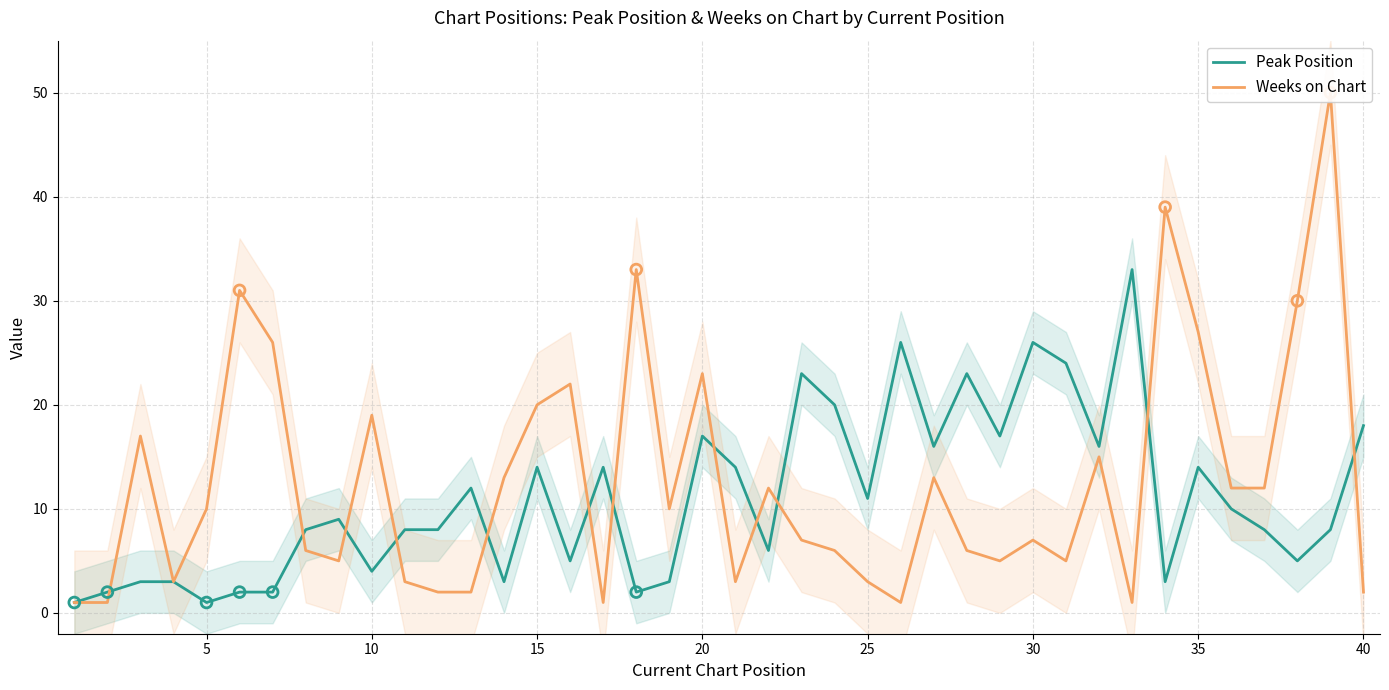

Which series has the widest spread of Y values?

Weeks on Chart